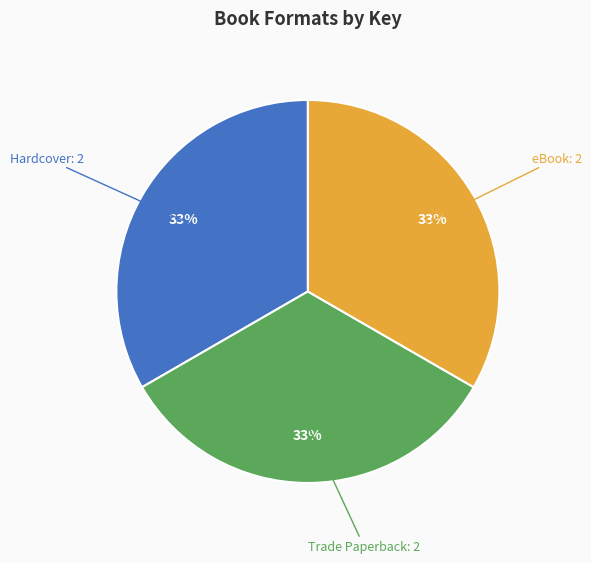

Does any single category account for the majority?

No